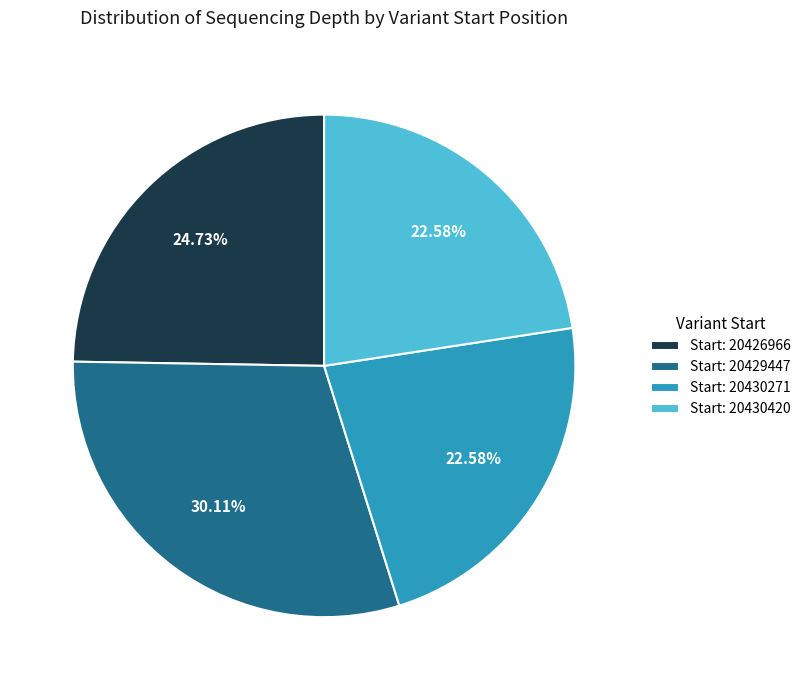

Do Start: 20430271 and Start: 20430420 together represent more than half of the pie?

No